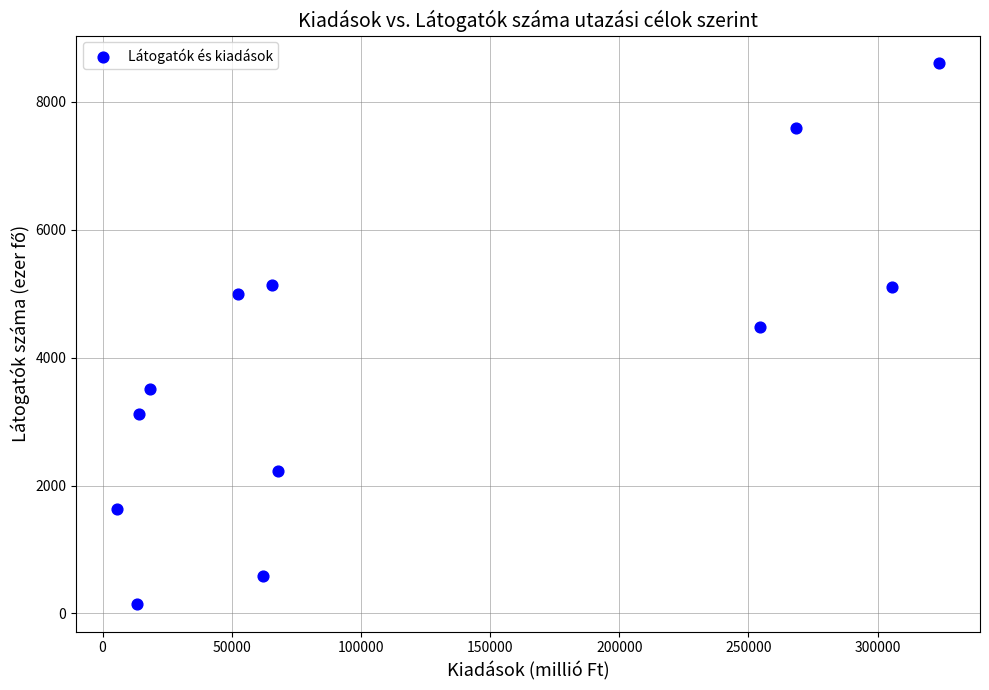

What is the average Y value?

3929.0